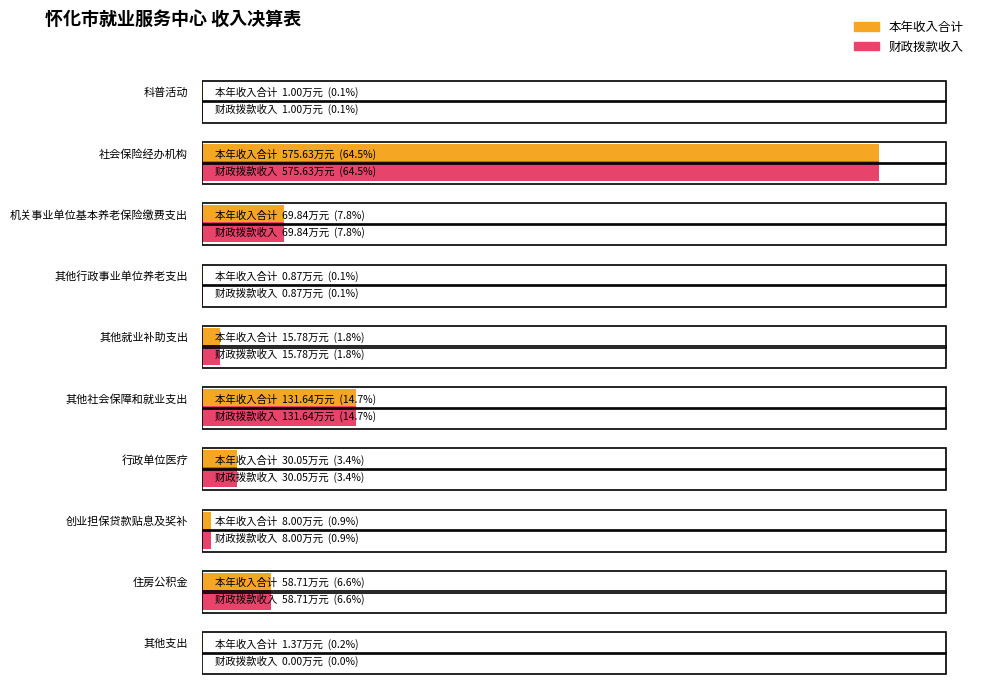

The value of 本年收入合计 at 其他支出 is 1.4. True or false?

True